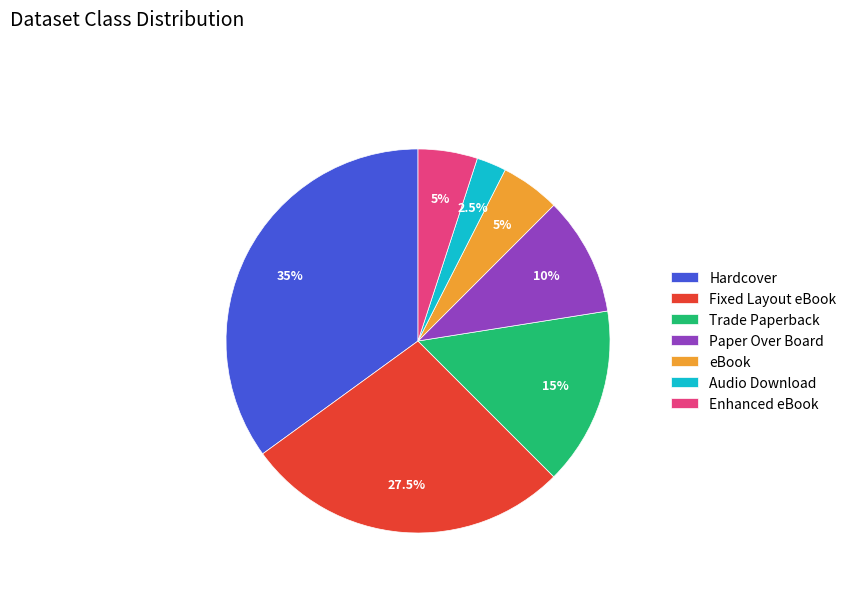

To the nearest percent, what is the average slice percentage?

14%